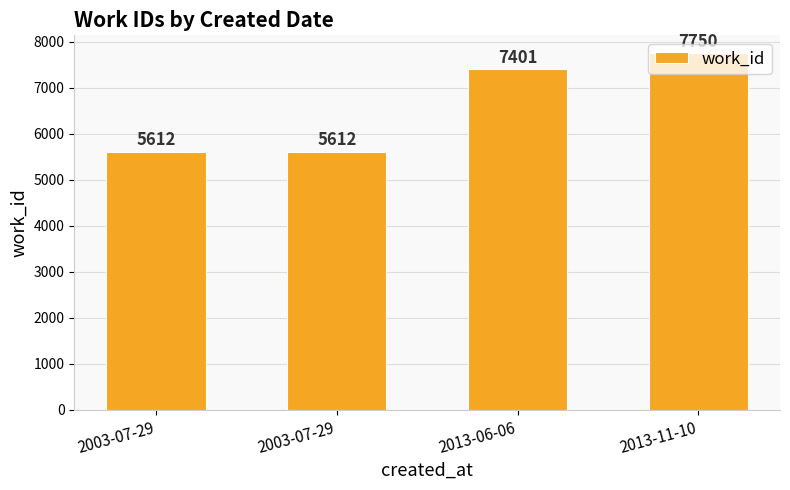

Which has a higher value, 2003-07-29 or 2013-06-06?

2013-06-06